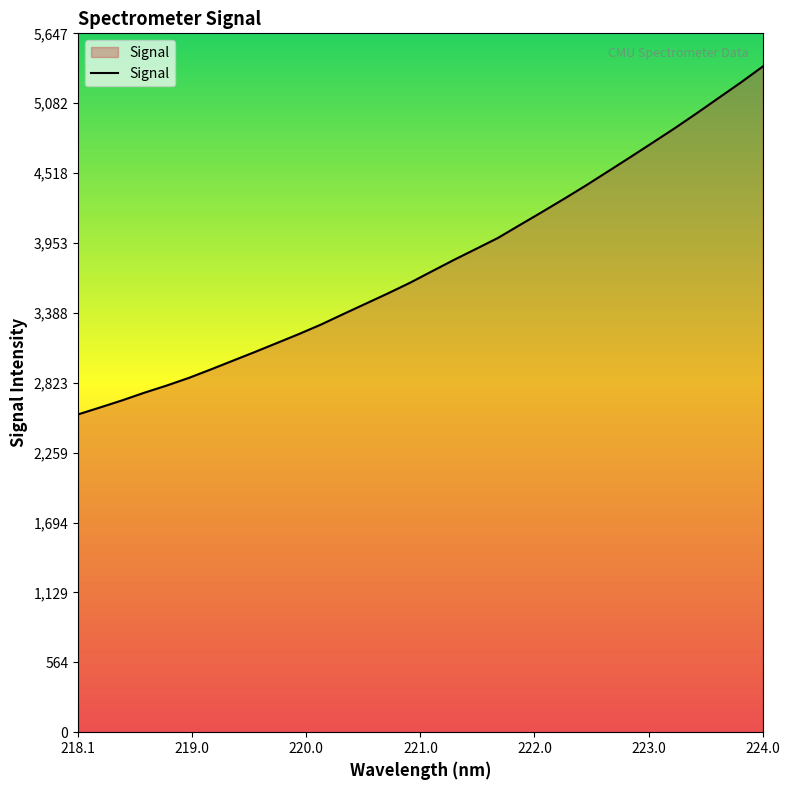

What is the maximum value shown in the chart?

5378.7